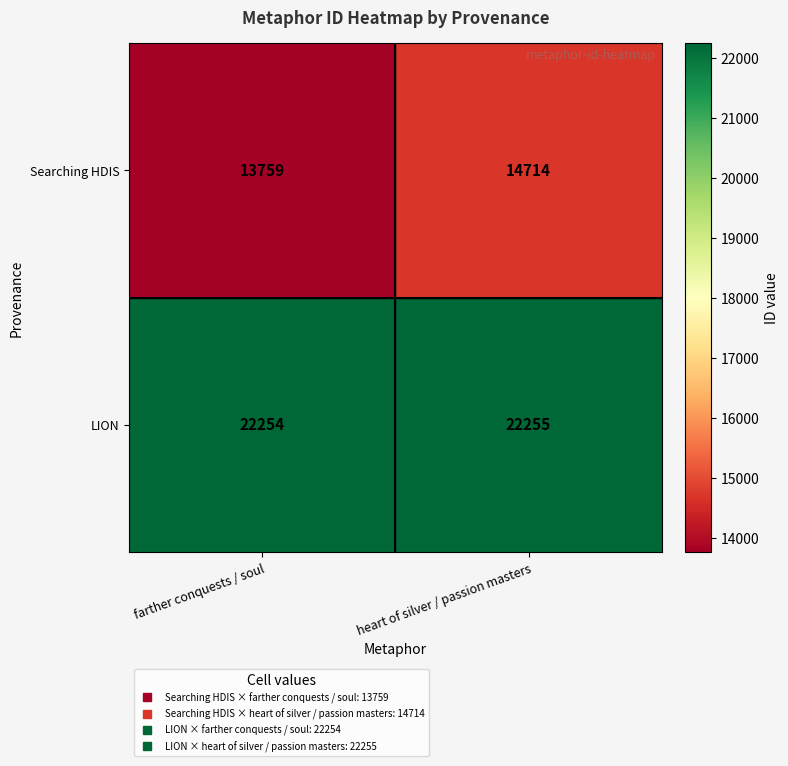

Is it true that LION equals 22255 at heart of silver / passion masters?

True